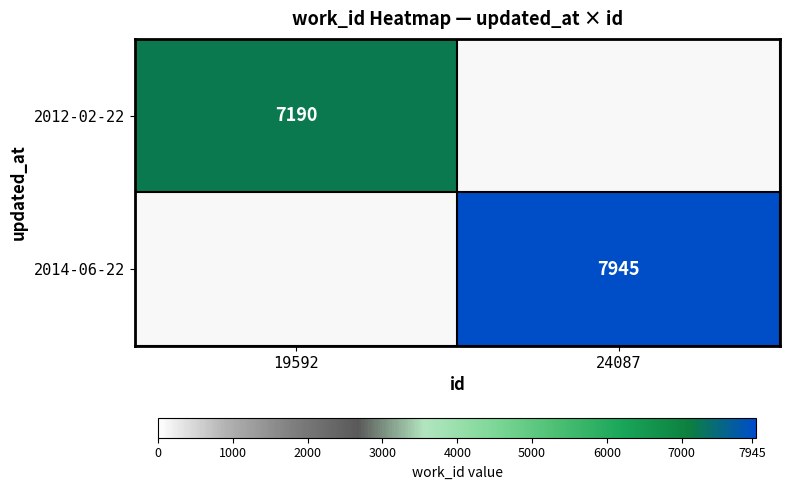

True or false: 2014-06-22 has a value of 7945 at 24087.

True